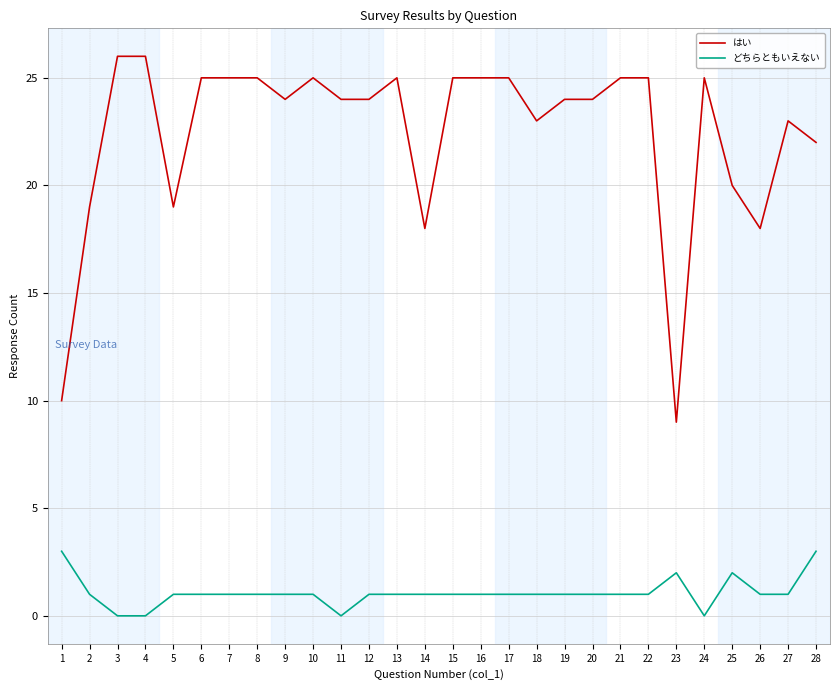

True or false: はい and どちらともいえない cross at least once.

False